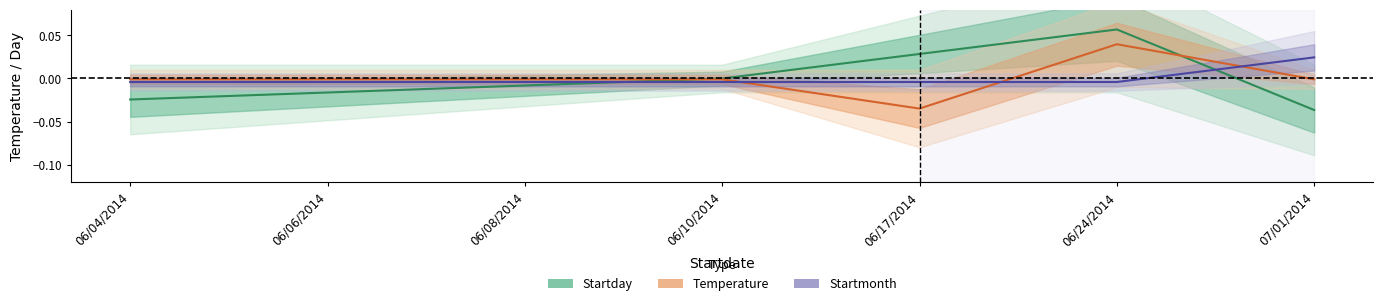

Rank the series at 06/06/2014 from lowest to highest value.

Startday, Startmonth, Temperature